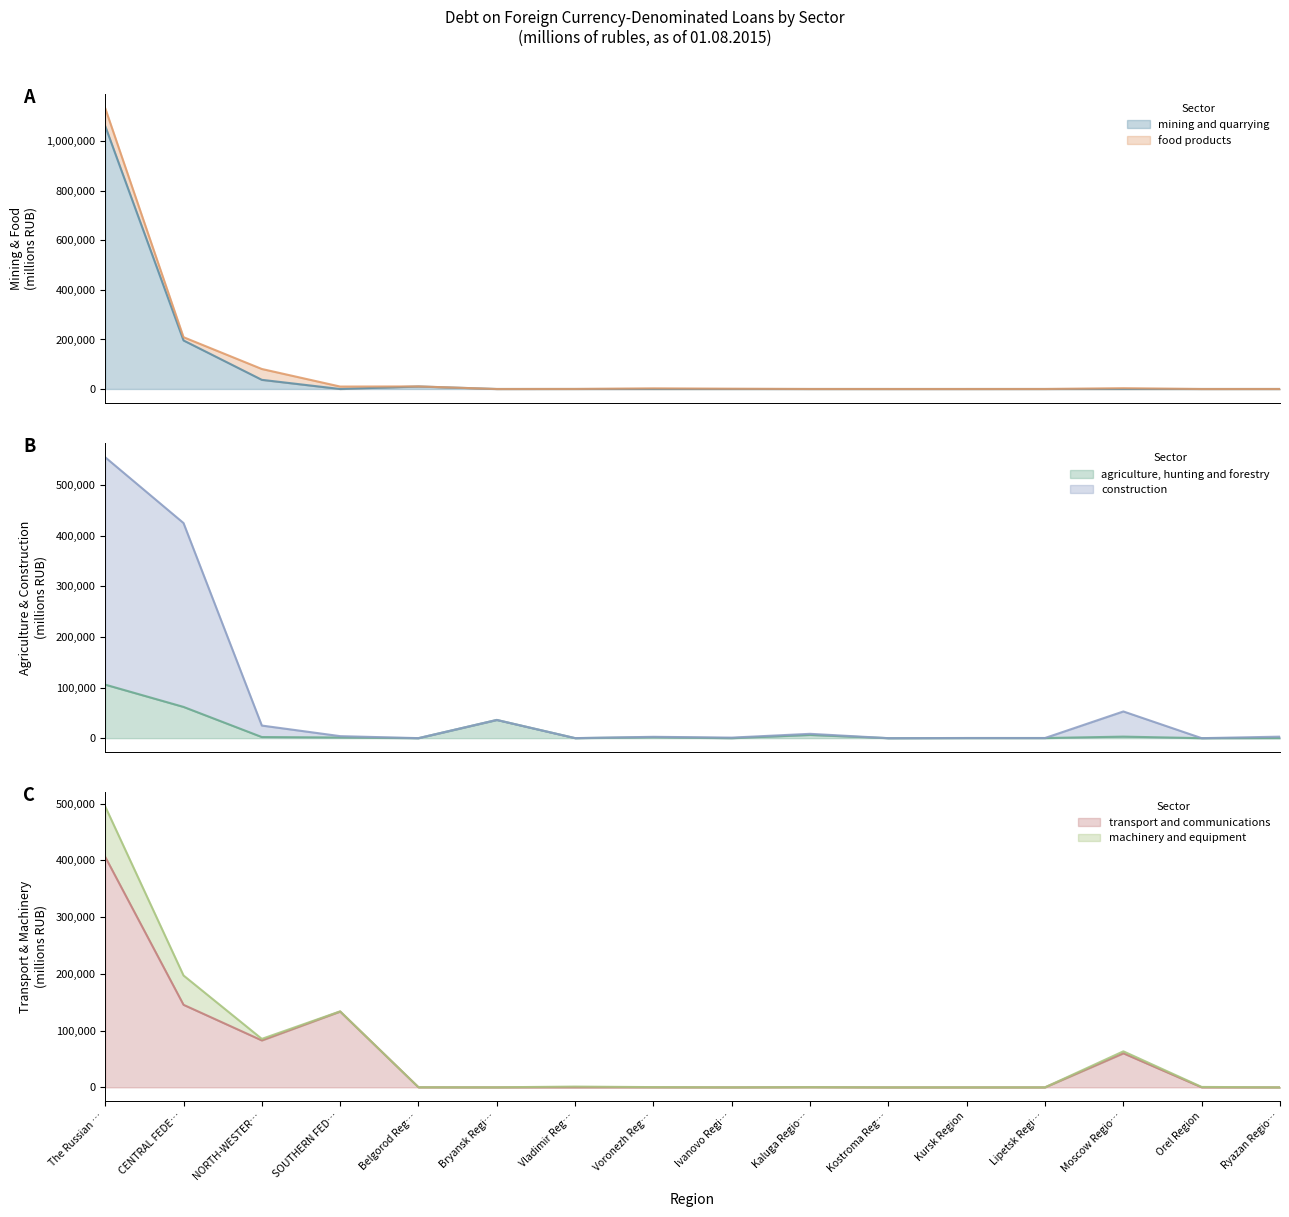

How many data points in construction are less than 2982?

8